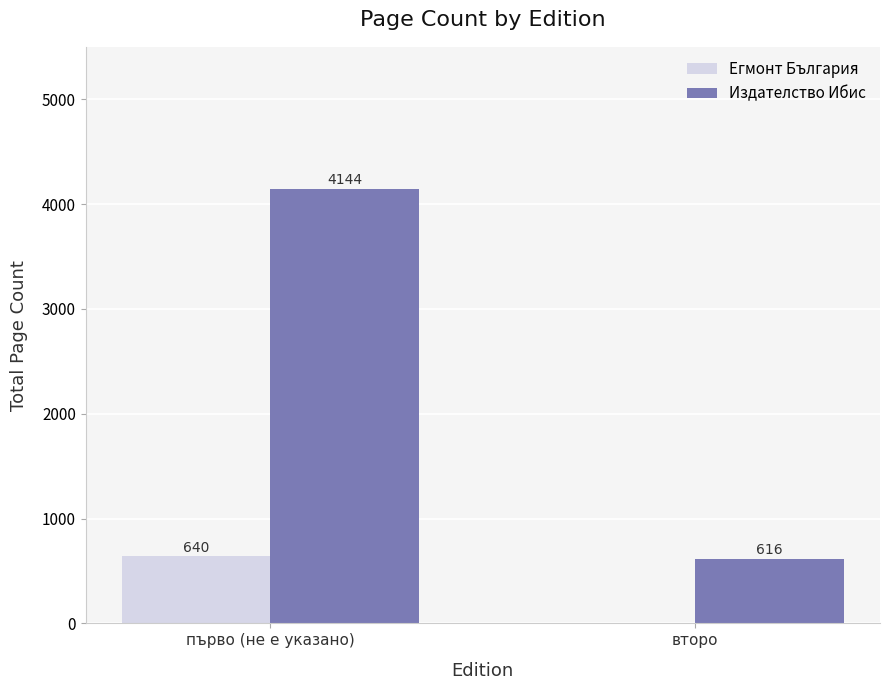

Is it true that Издателство Ибис equals 616 at второ?

True